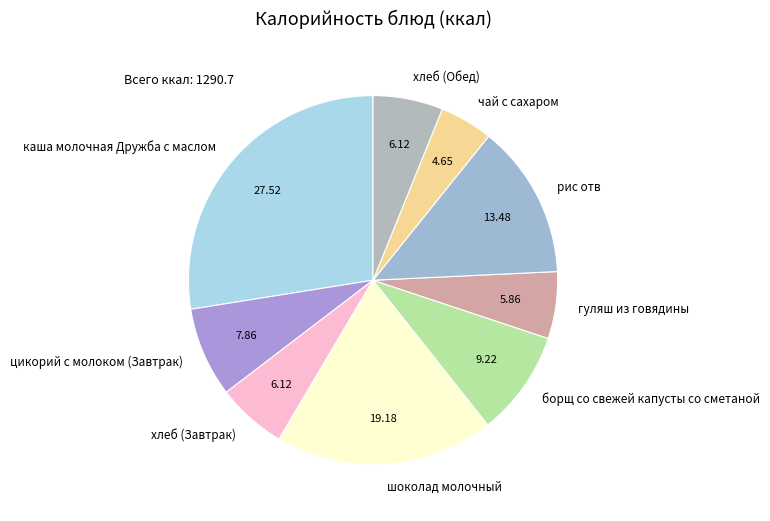

Does шоколад молочный represent more than half of the total?

No